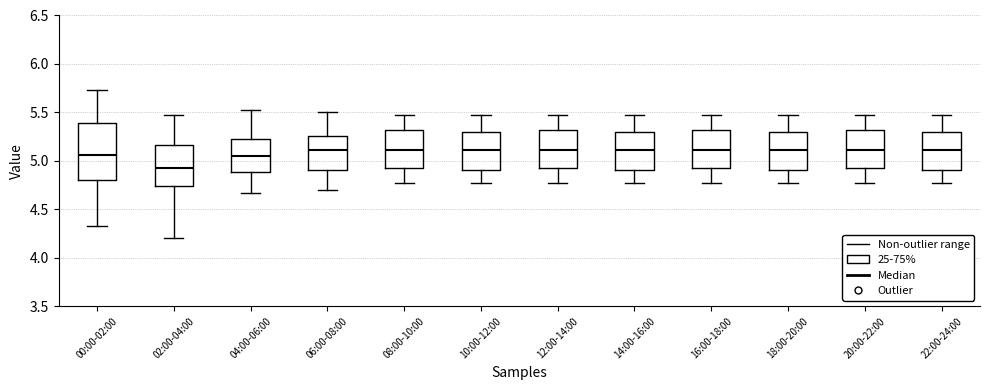

Comparing the boxes themselves (not the whiskers), which one is the tallest?

00:00-02:00